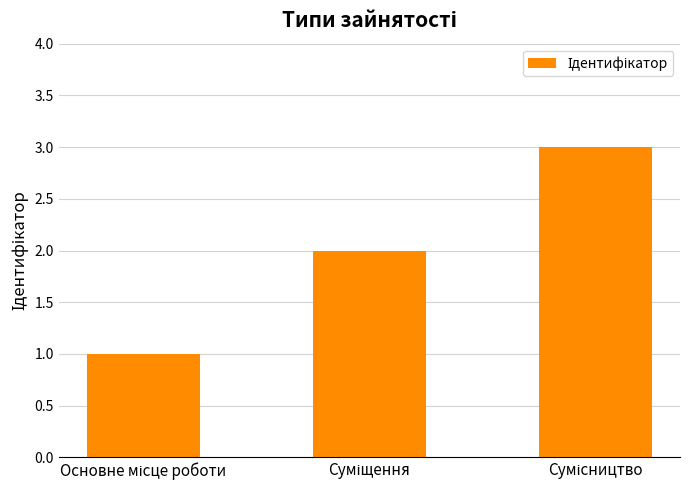

What is the sum of all values?

6